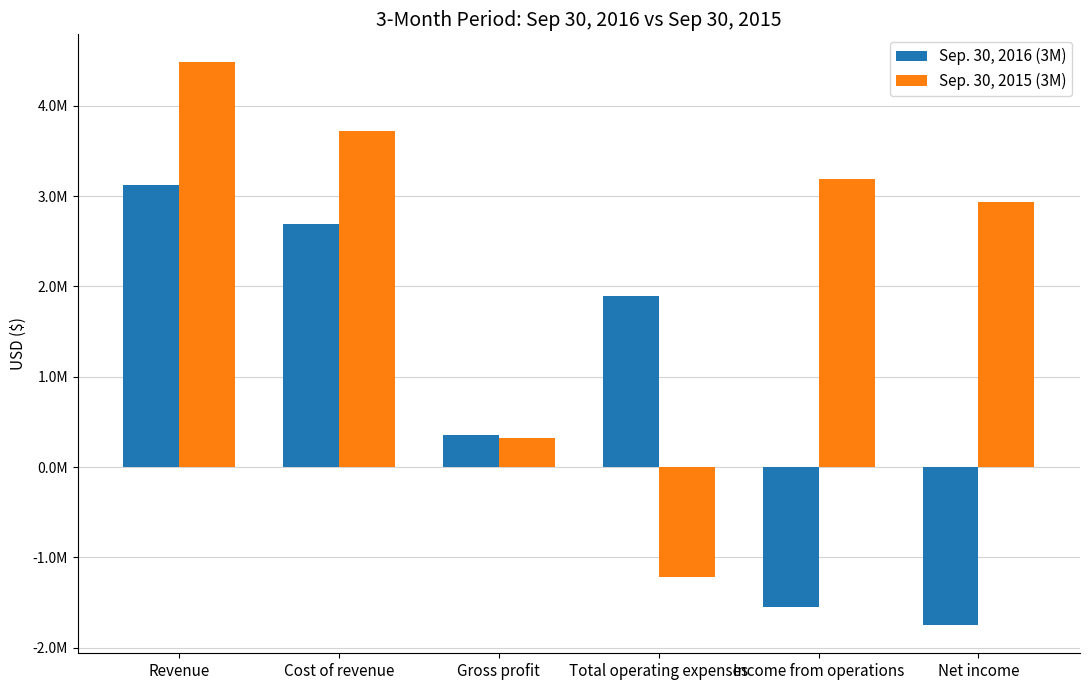

Does the chart contain any negative values?

Yes